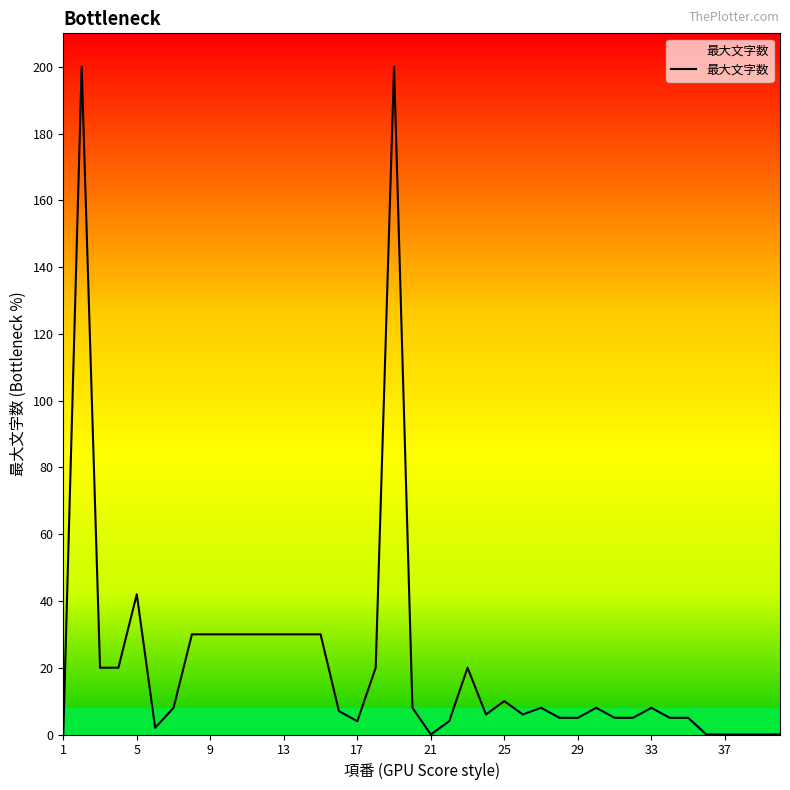

What is the greatest value displayed?

200